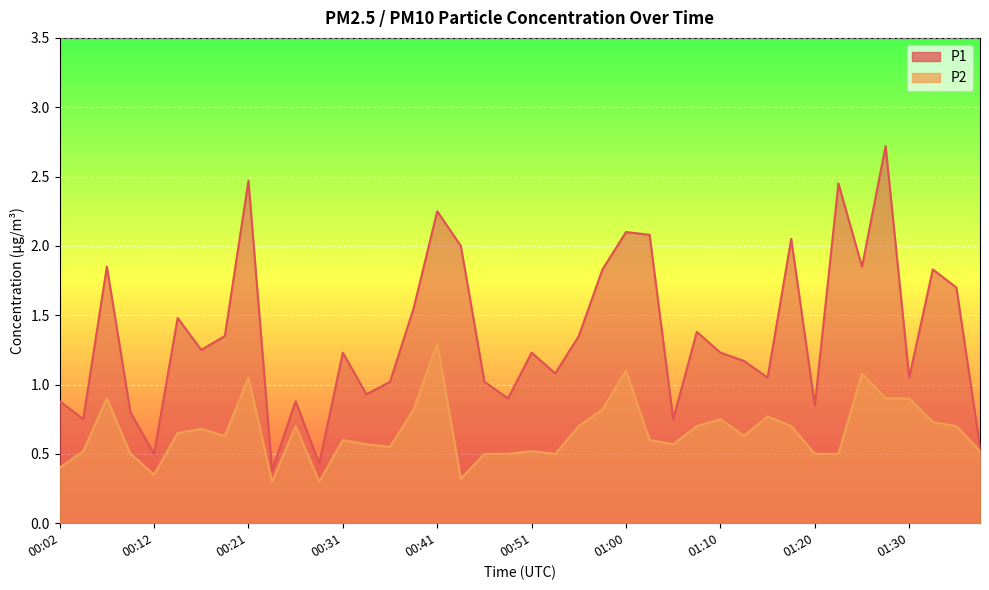

Which series has the largest total across all categories?

P1